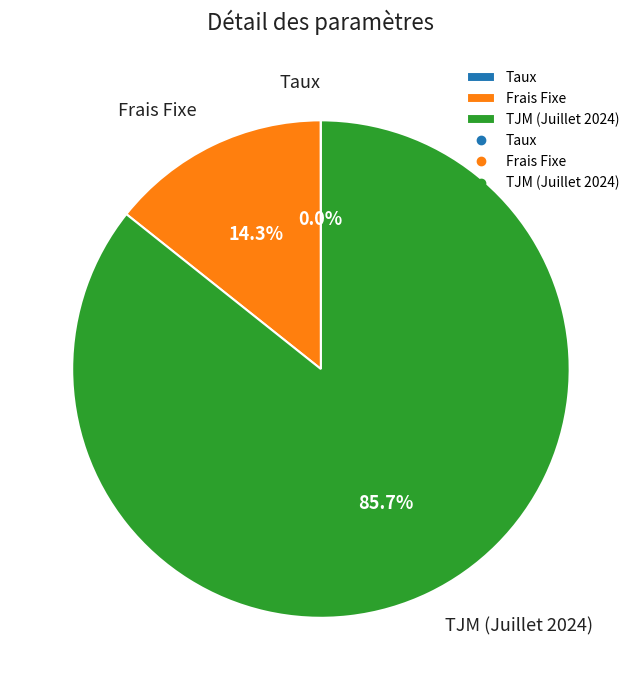

To the nearest percent, what is the average slice percentage?

33%